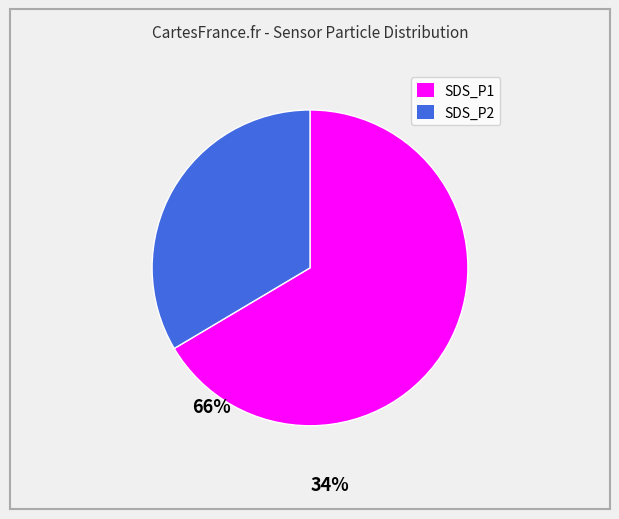

Combined, do SDS_P2 and SDS_P1 account for over 50%?

Yes